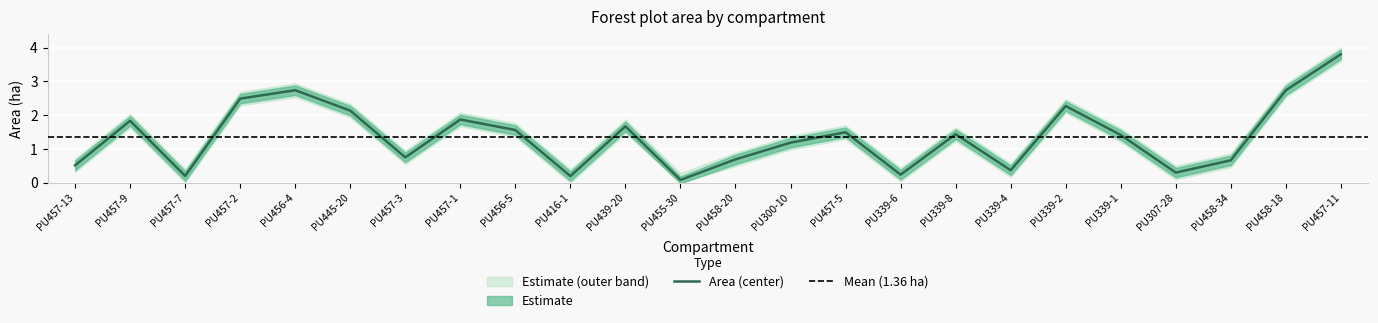

At which label does Area (center) first exceed 1?

PU457-9